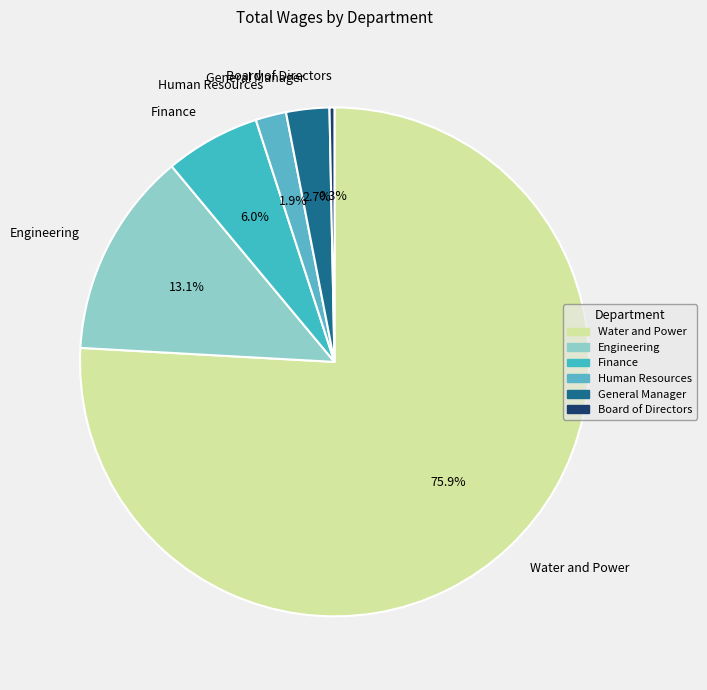

How many slices are in this pie chart?

6